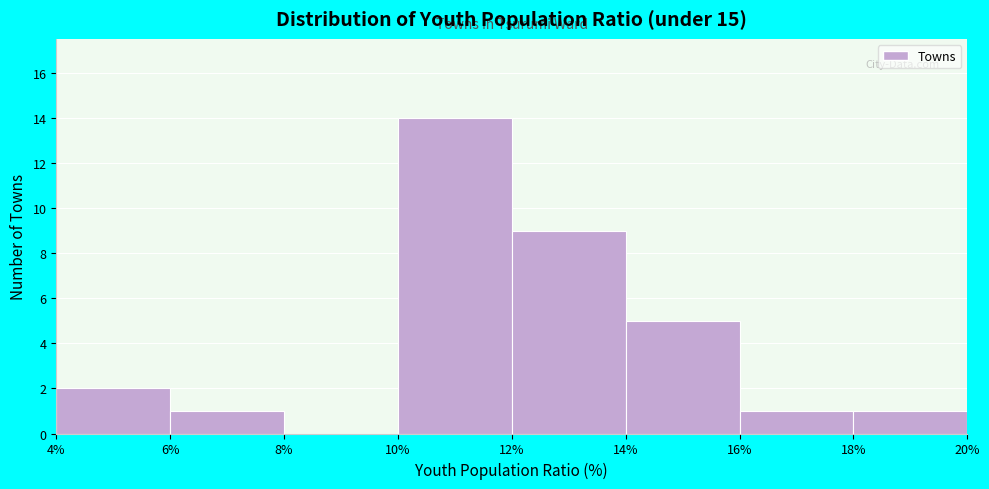

What is the height of the bar covering 14% to 16% on the x-axis? The values are not printed on the chart, so give them approximately, as read against the axis.

5